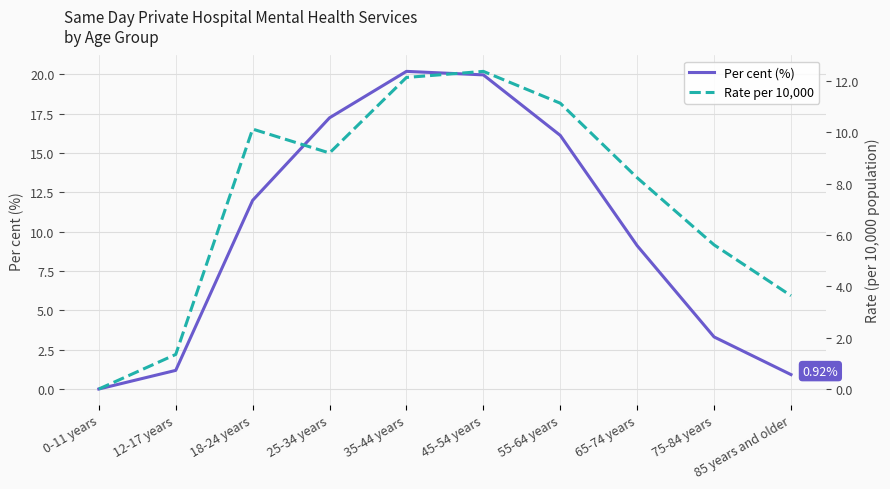

The Rate per 10,000 series shows 8.2 at 65-74 years. True or false?

True